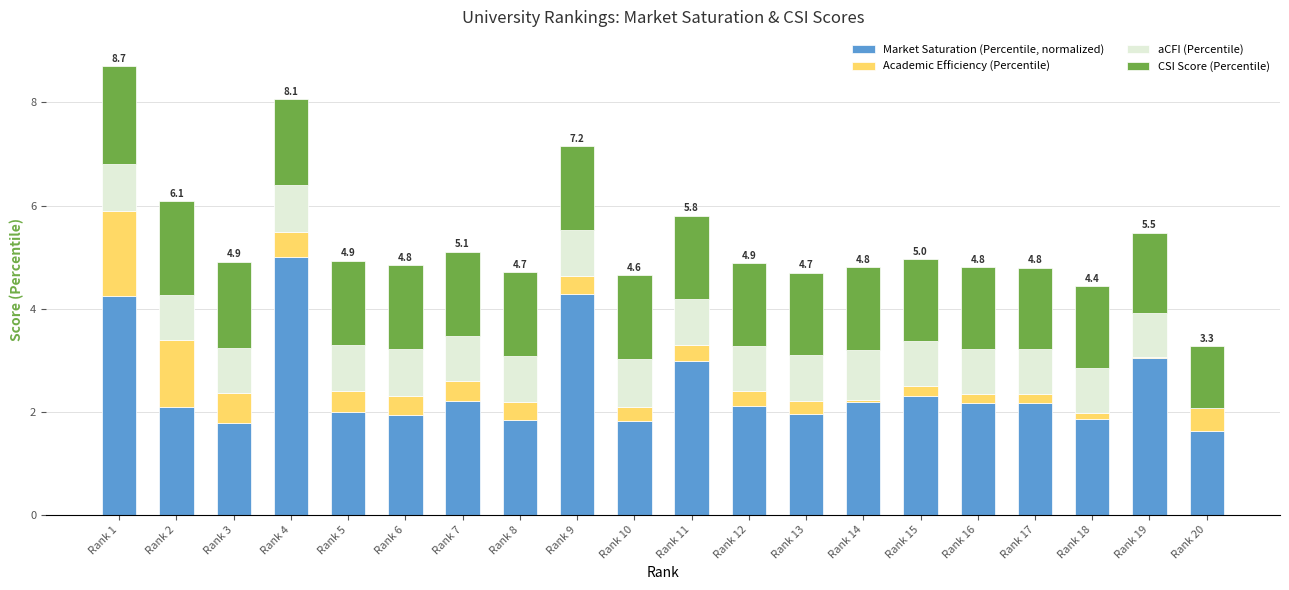

What is the total value across all series at Rank 1?

8.7